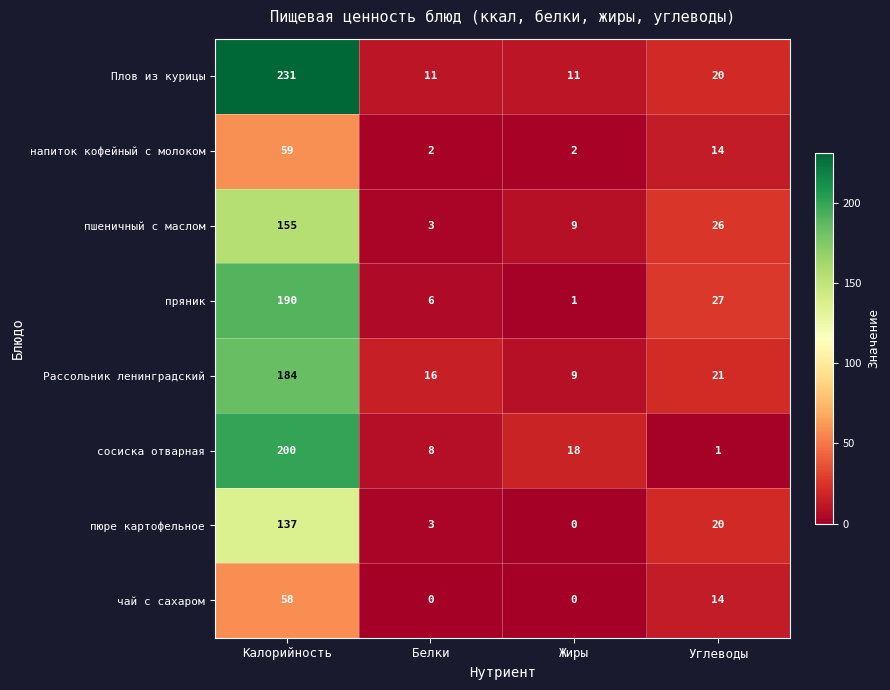

What is the total value across all series at Белки?

49